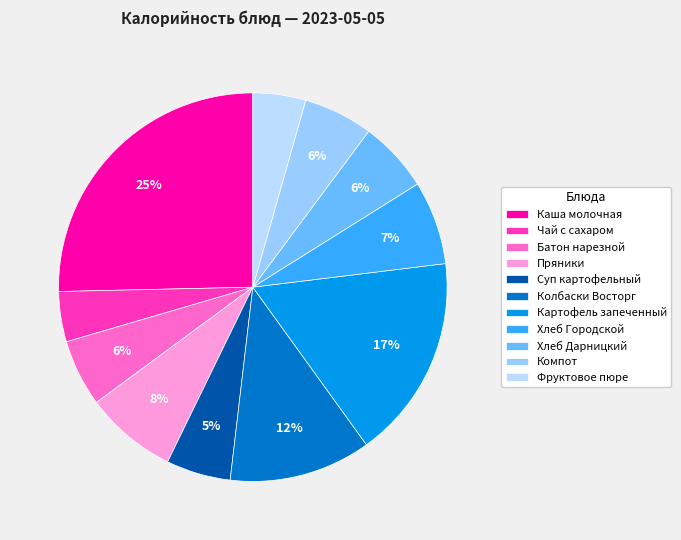

How many segments does this pie chart have?

11